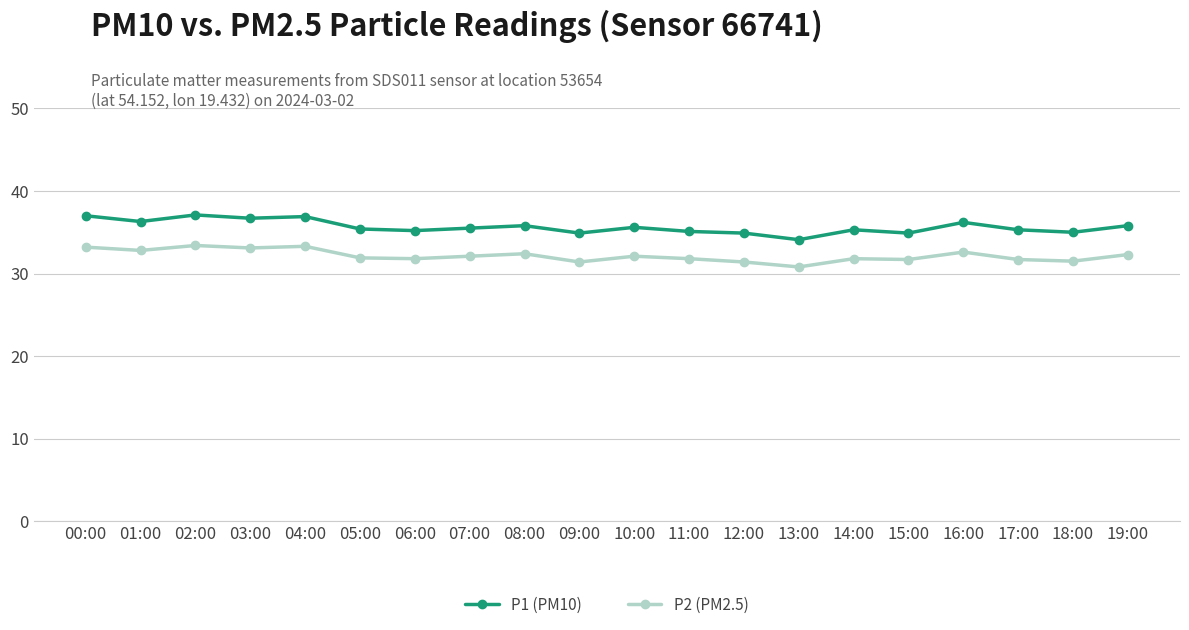

Which label corresponds to the smallest value in the chart?

13:00